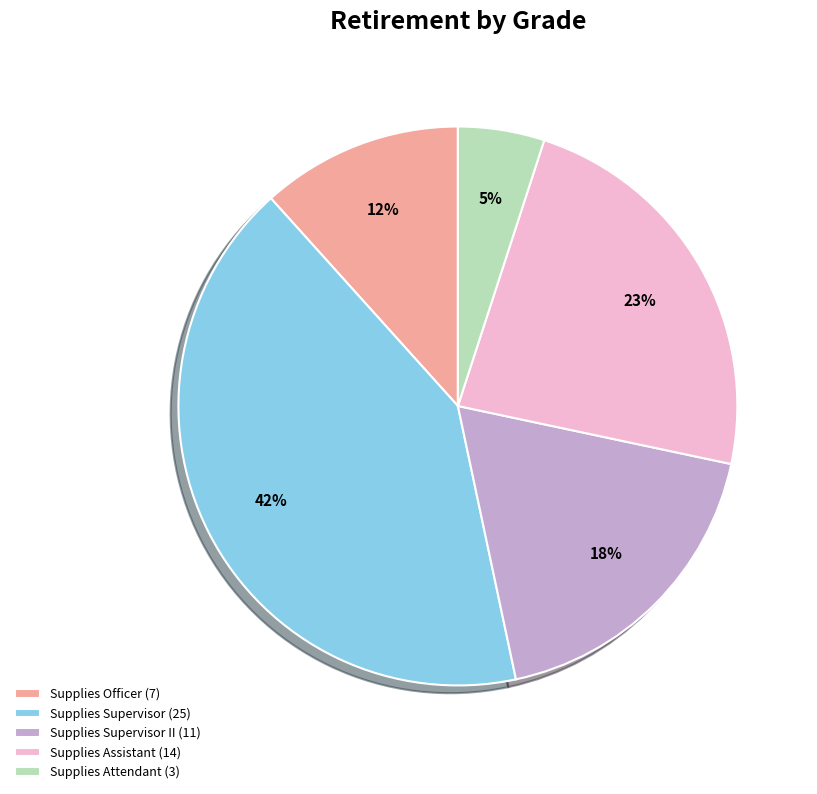

Is it true that Supplies Assistant (14) is 23% of the pie?

True